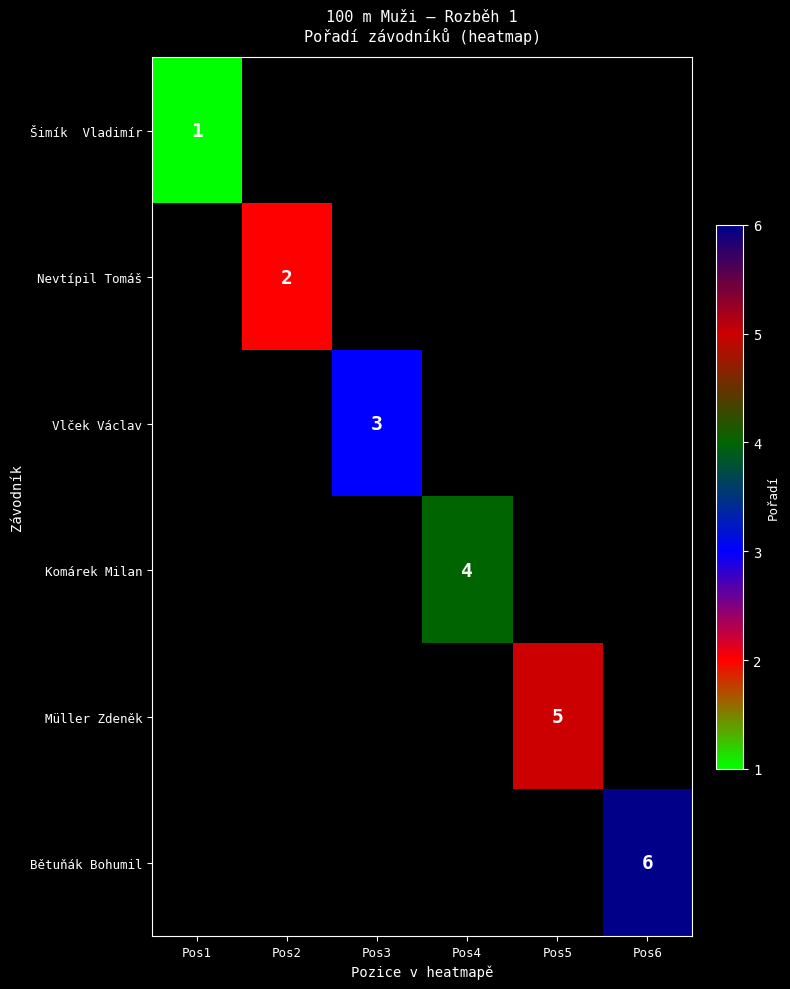

How many positive values does the Müller Zdeněk series have?

1